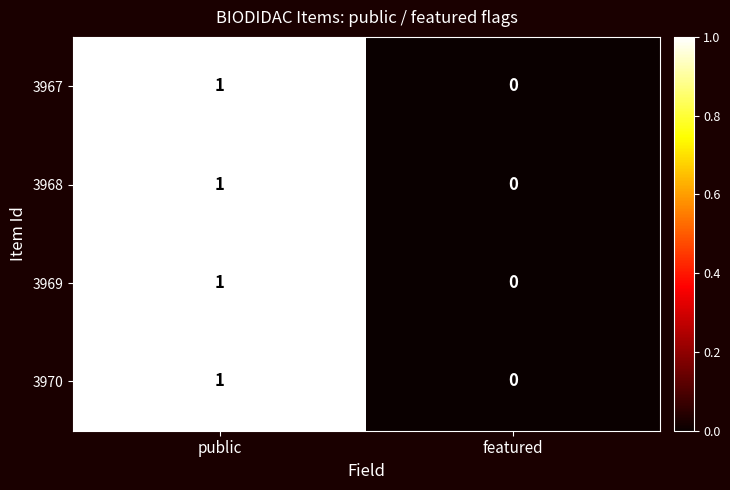

Count the number of data series in this chart.

4